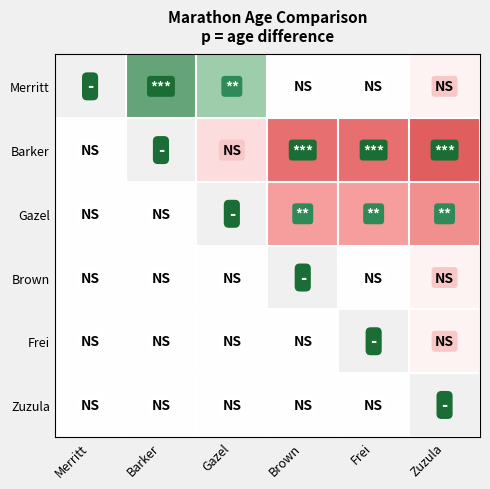

Is the value of Gazel at Frei greater than the value of Merritt at Barker?

No